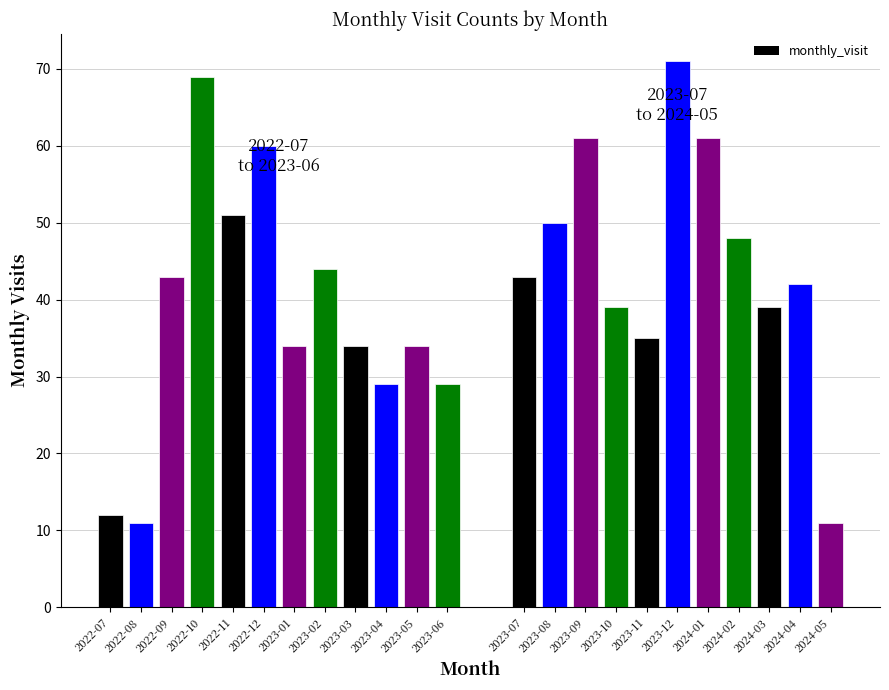

Reading right to left, what are all the values shown in this chart?

11	42	39	48	61	71	35	39	61	50	43	29	34	29	34	44	34	60	51	69	43	11	12